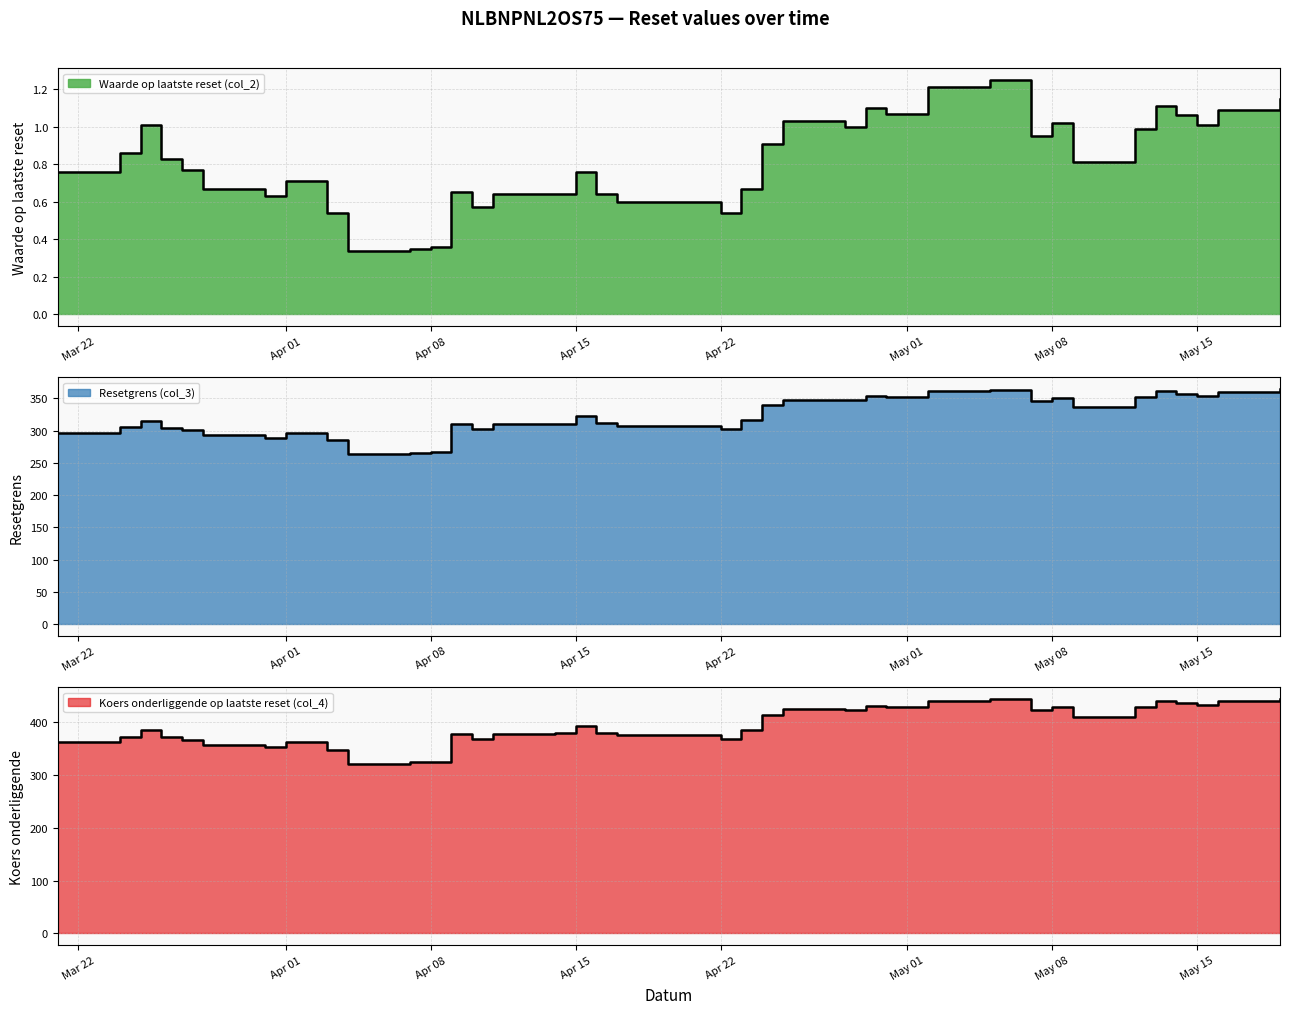

What is the difference between the maximum and second lowest values in the Waarde op laatste reset (col_2) series?

0.9